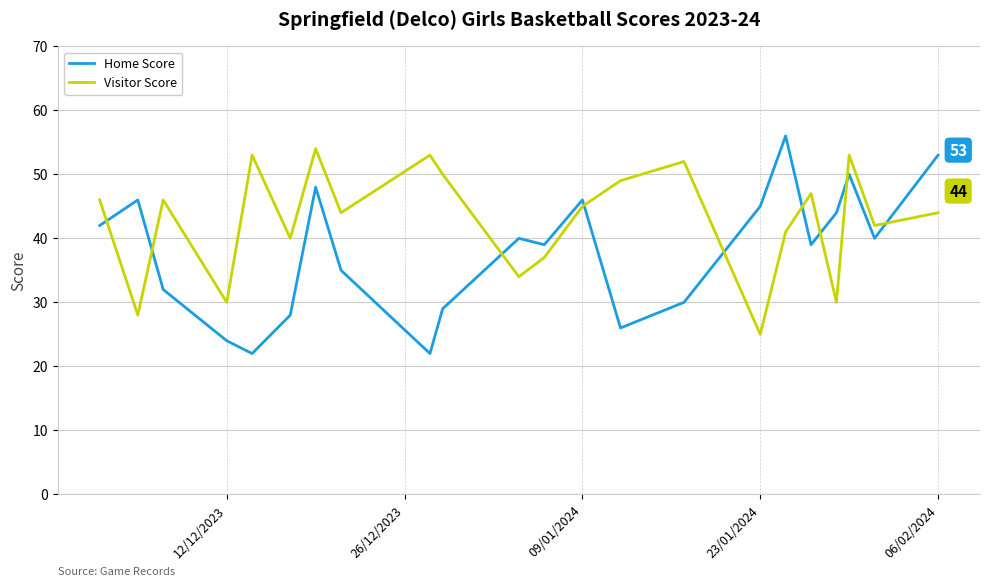

Rank the series by their average value, from highest to lowest.

Visitor Score, Home Score